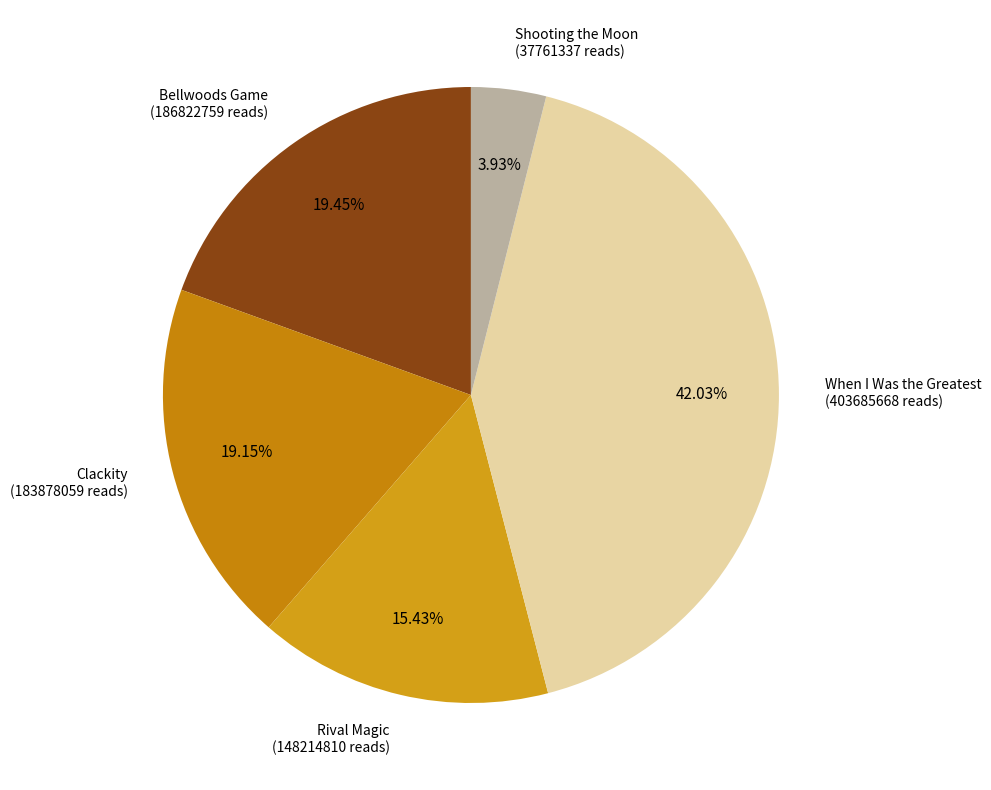

To the nearest percent, what percentage of the pie is Bellwoods Game?

19%